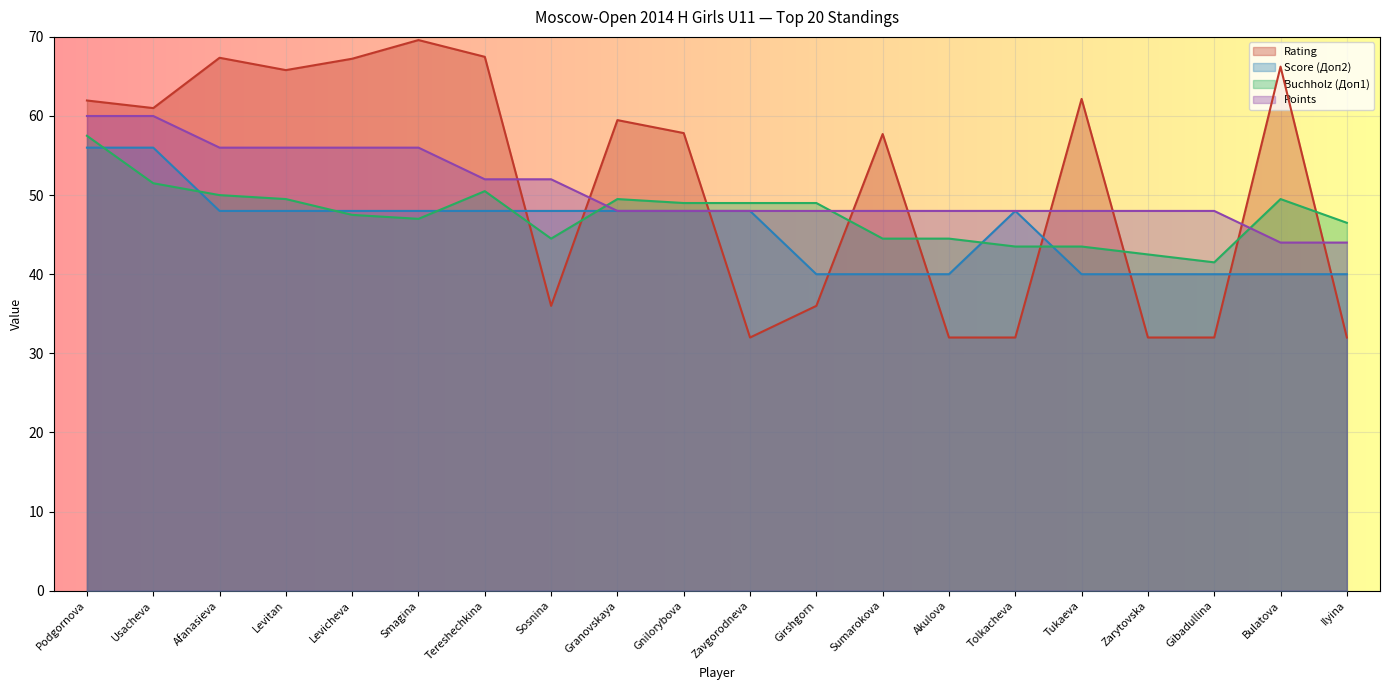

True or false: Points has a value of 68.5 at Ilyina.

False